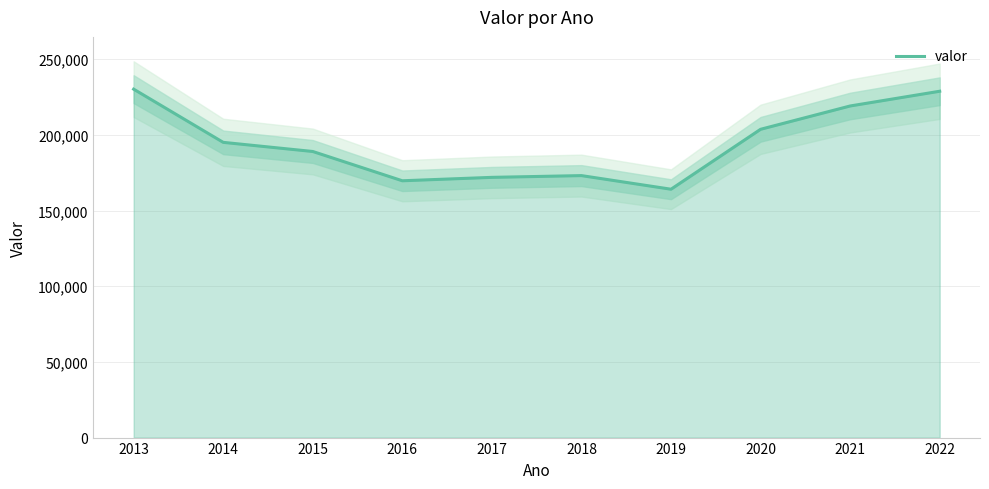

What is the lowest value of the valor series?

164101